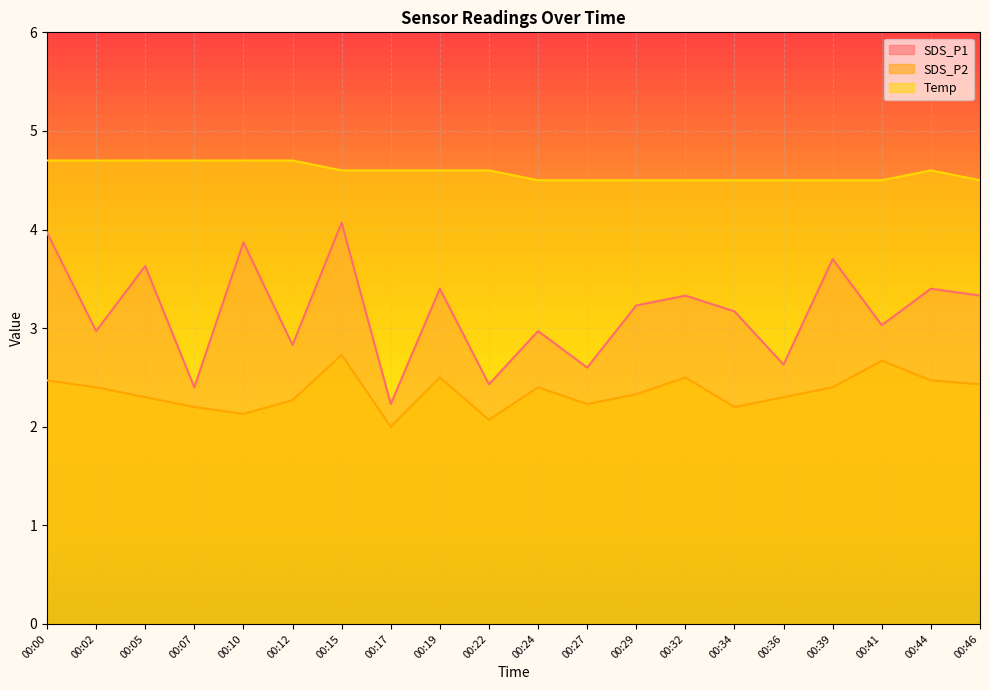

What are all the series names shown in the legend?

SDS_P1, SDS_P2, Temp